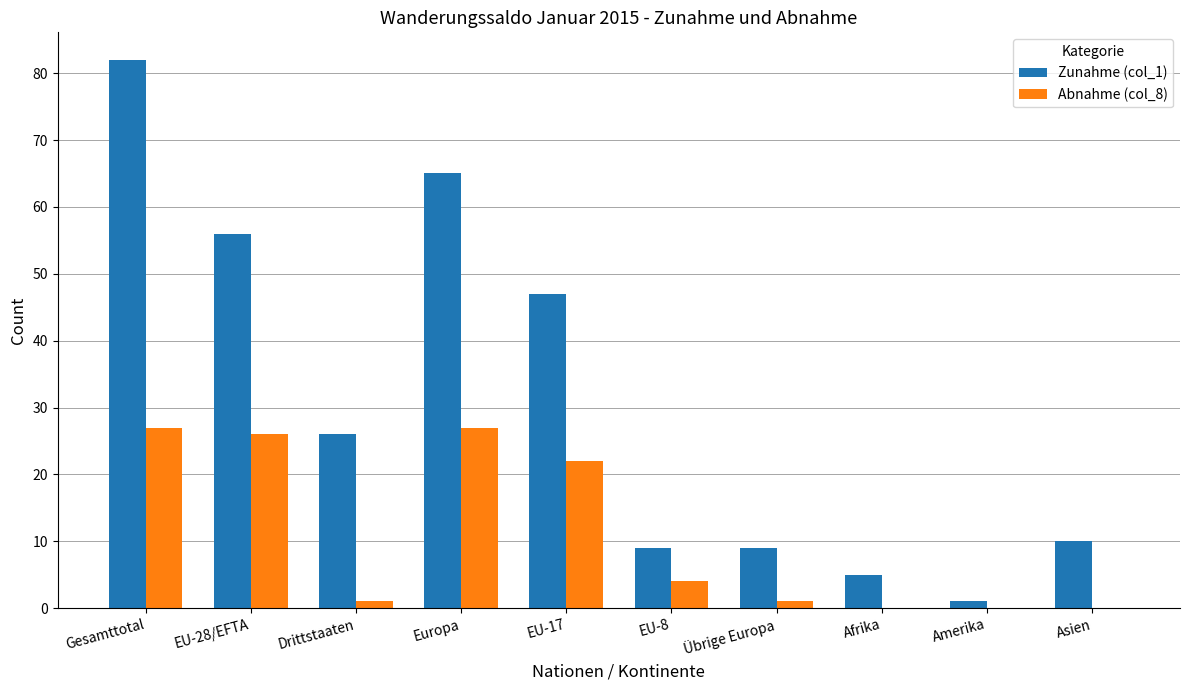

What is the greatest value displayed?

82